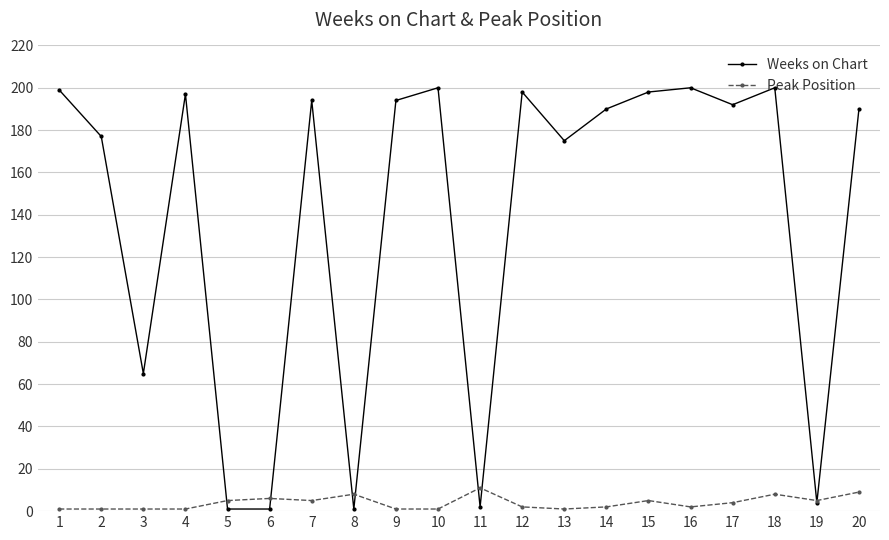

Rank the series at 5 from lowest to highest value.

Weeks on Chart, Peak Position